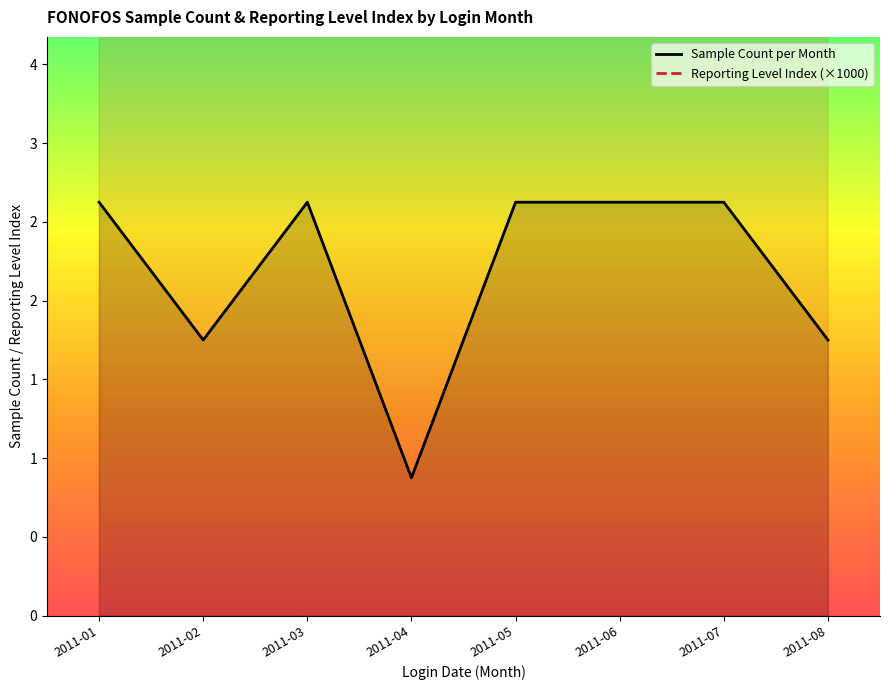

How many values in the Reporting Level Index (×1000) series exceed 14?

5